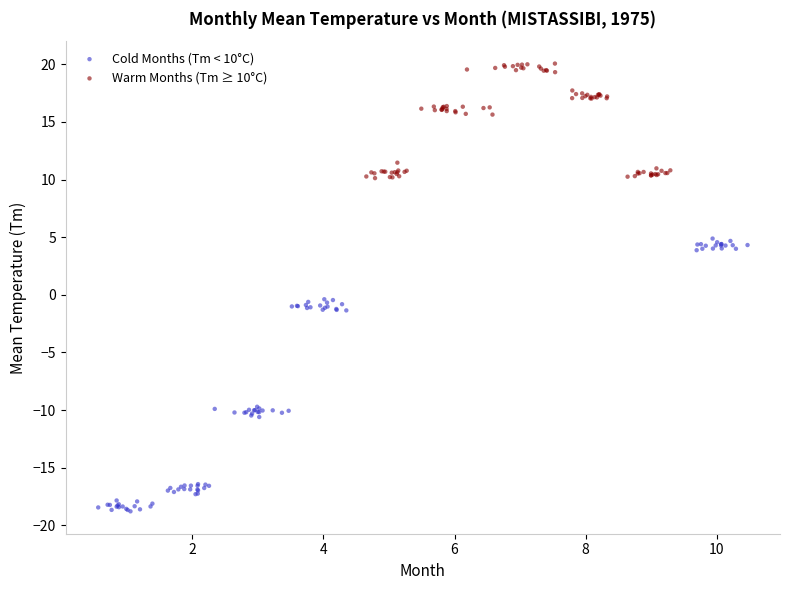

Which series has the largest Y range (max minus min)?

Cold Months (Tm < 10°C)